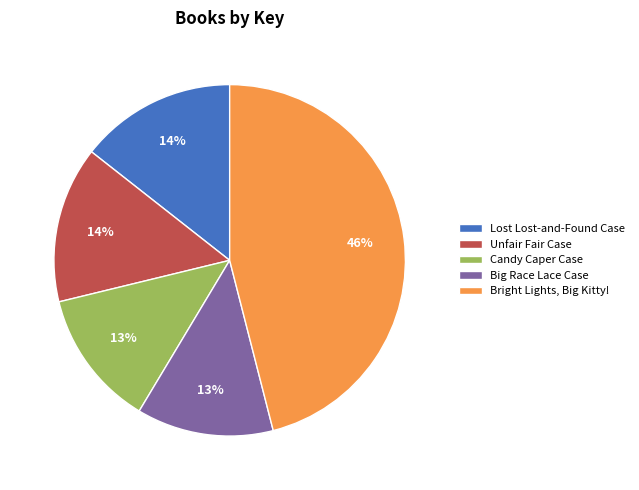

Which has a higher value, Big Race Lace Case or Lost Lost-and-Found Case?

Lost Lost-and-Found Case